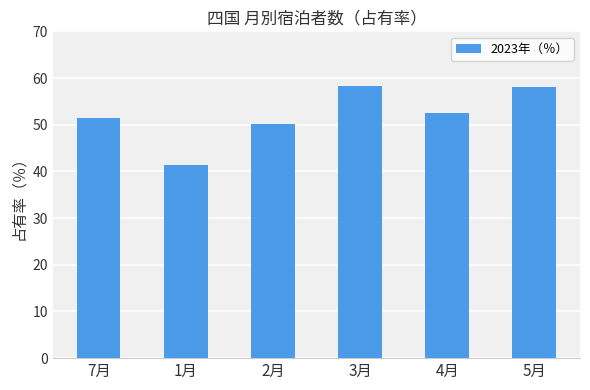

Does the chart contain stacked bars?

No